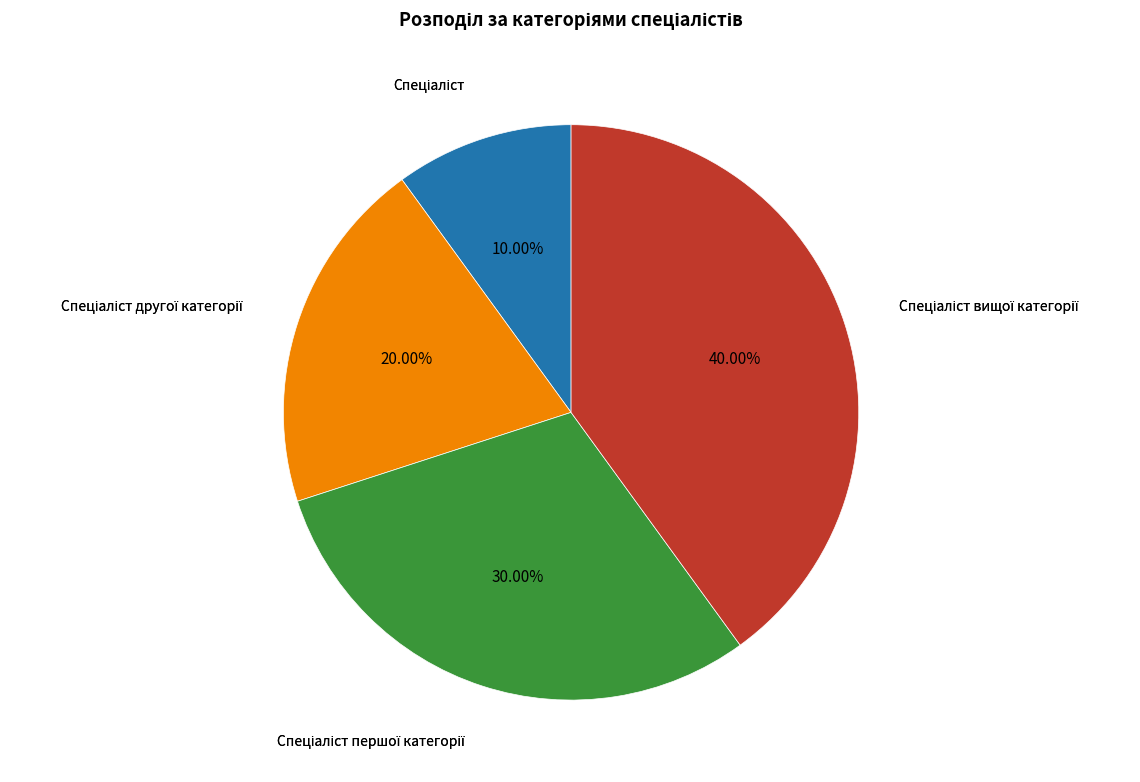

Is there a majority slice in this chart?

No